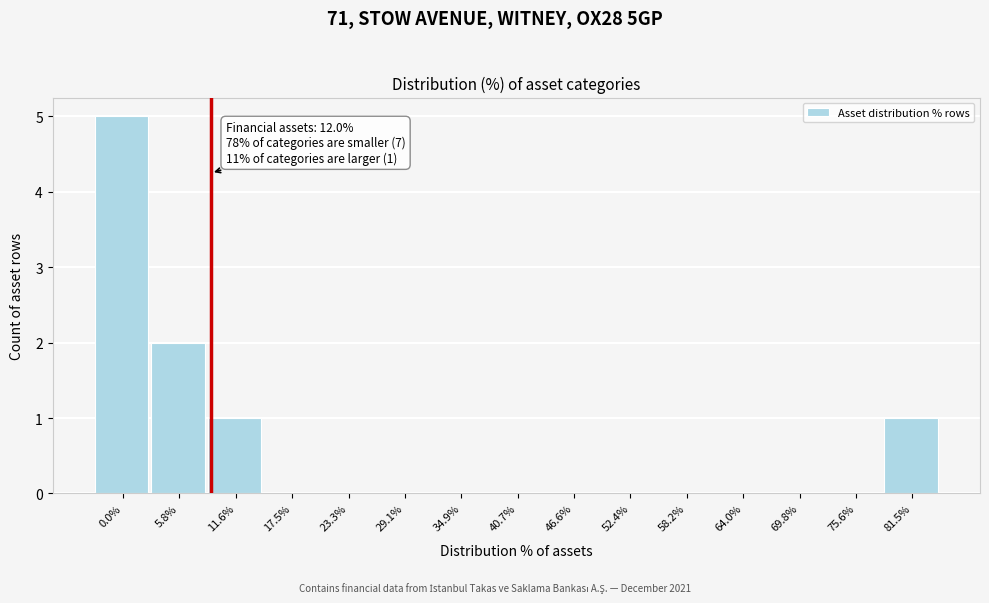

Reading right to left, extract all data points from this chart.

81.5%=1	75.6%=0	69.8%=0	64.0%=0	58.2%=0	52.4%=0	46.6%=0	40.7%=0	34.9%=0	29.1%=0	23.3%=0	17.5%=0	11.6%=1	5.8%=2	0.0%=5